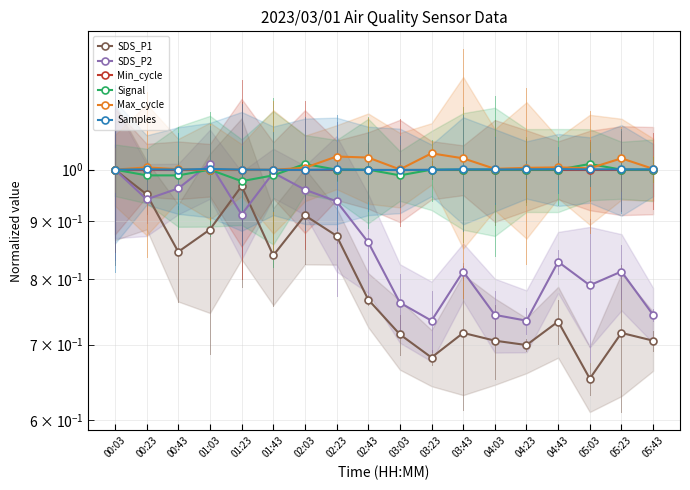

List the series in order of their peak value, lowest first.

SDS_P1, Min_cycle, Samples, Signal, SDS_P2, Max_cycle